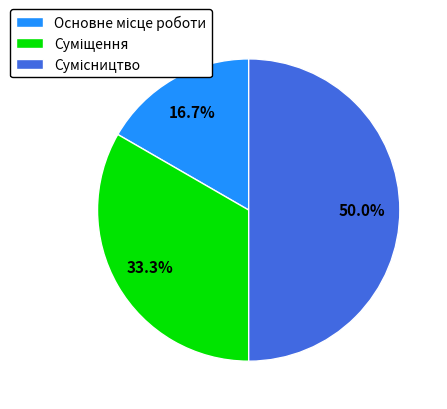

How many slices are in this pie chart?

3